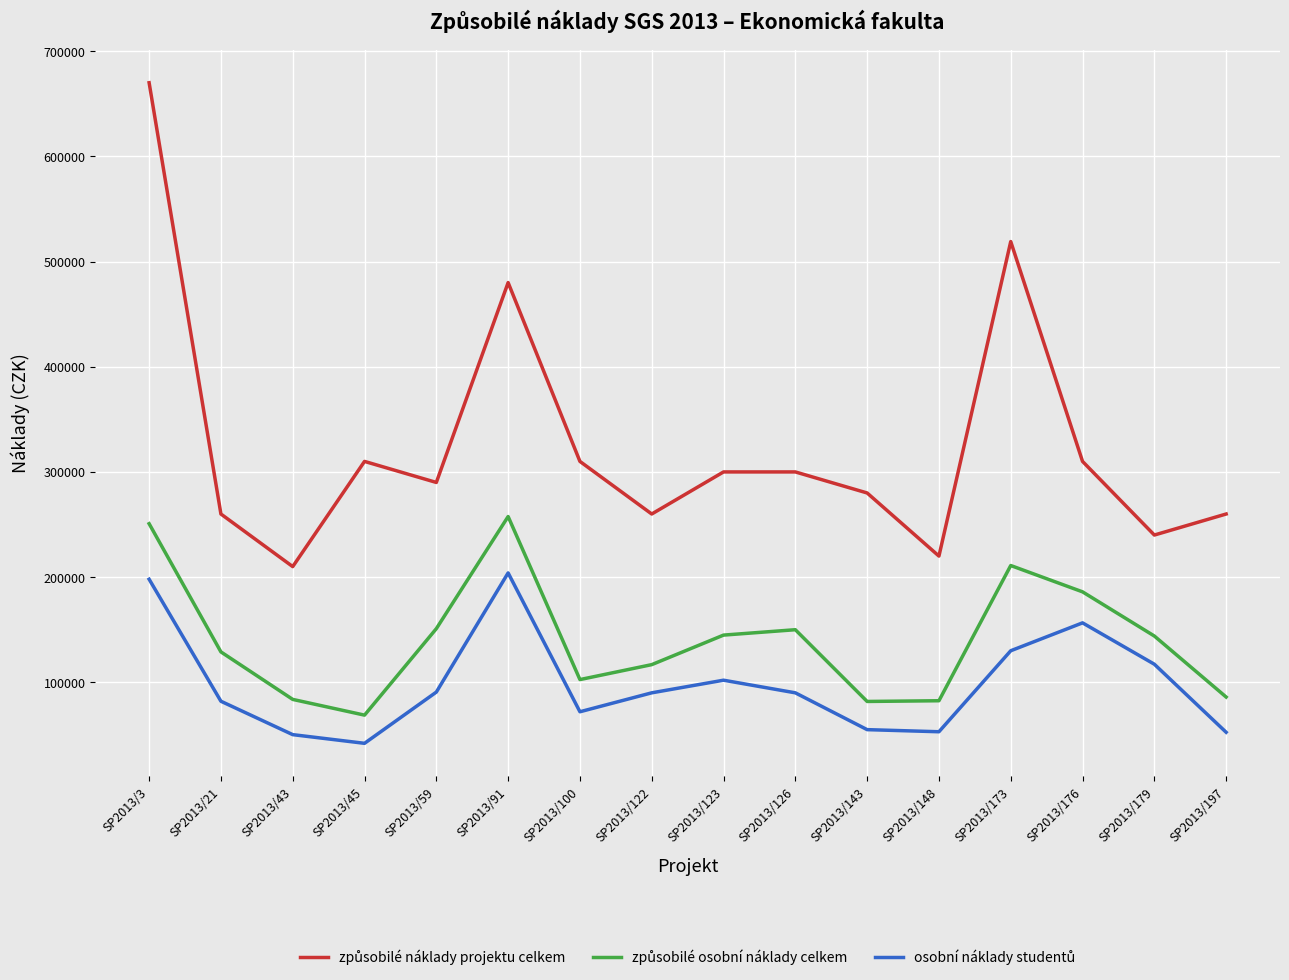

At which category is the sum across all series the highest?

SP2013/3